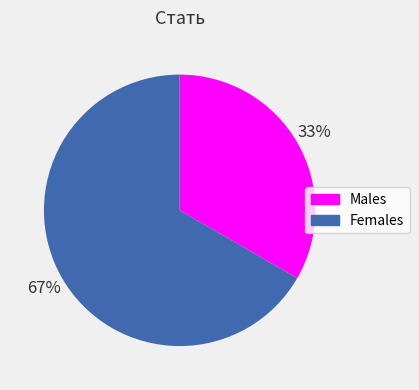

Which category has the biggest portion of the pie?

Females